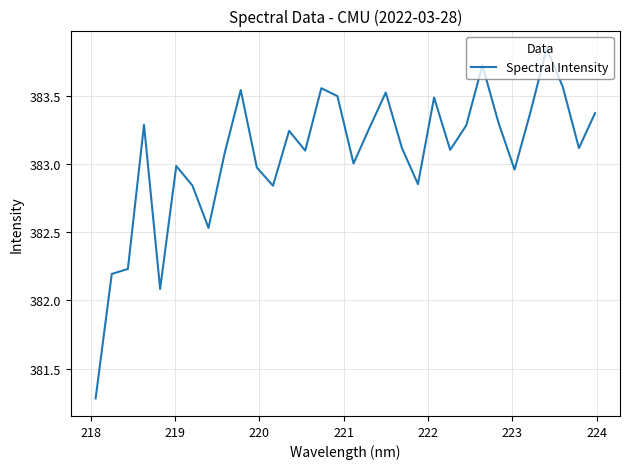

What is the smallest value displayed?

381.3